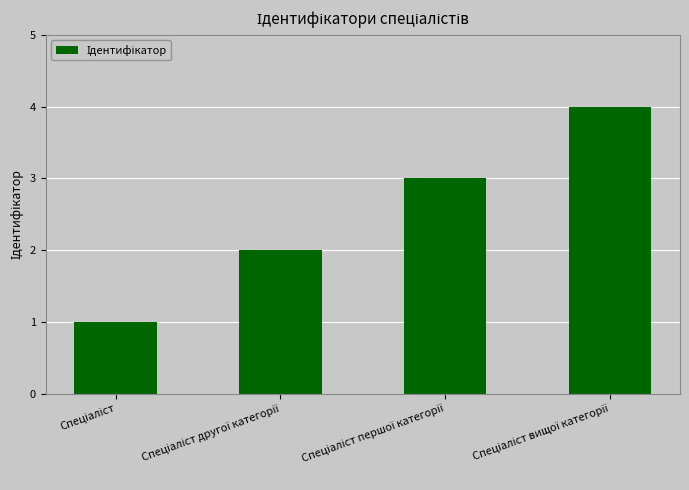

How many distinct data groups are displayed?

1